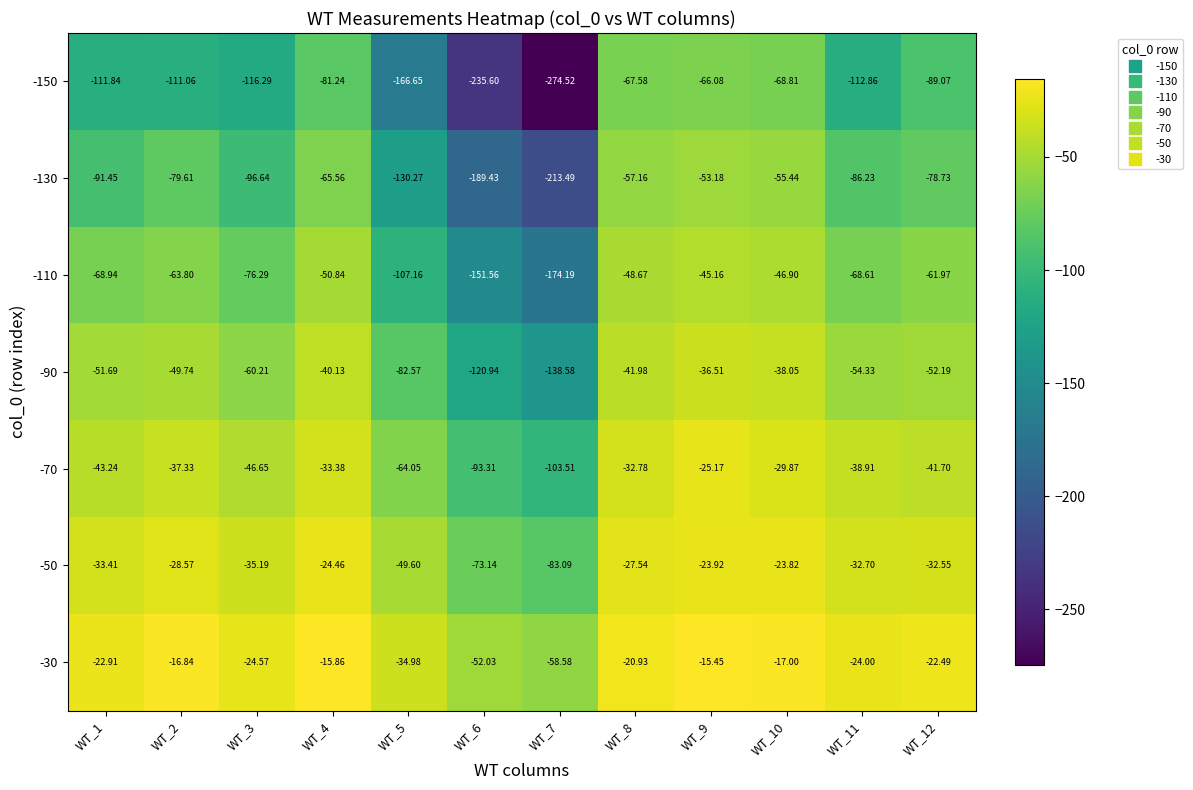

Is the value of -110 at WT_4 greater than the value of -30 at WT_12?

No